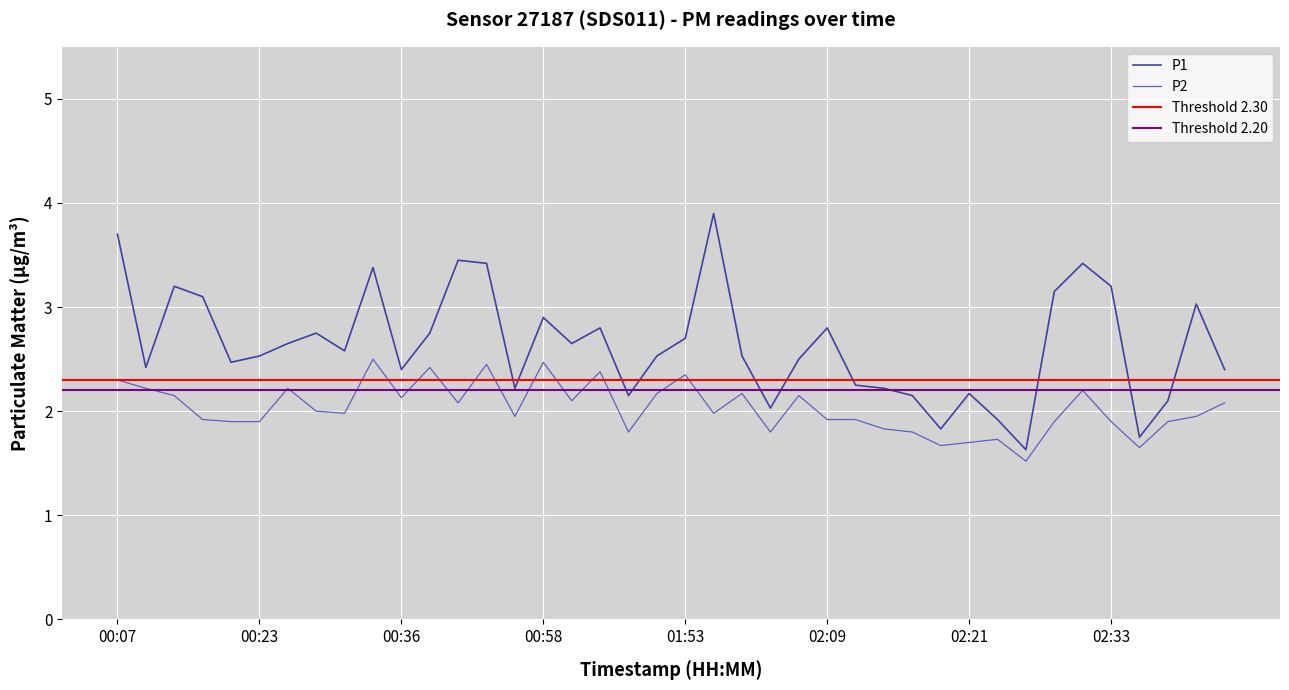

Rank the series by their average value, from highest to lowest.

P1, P2